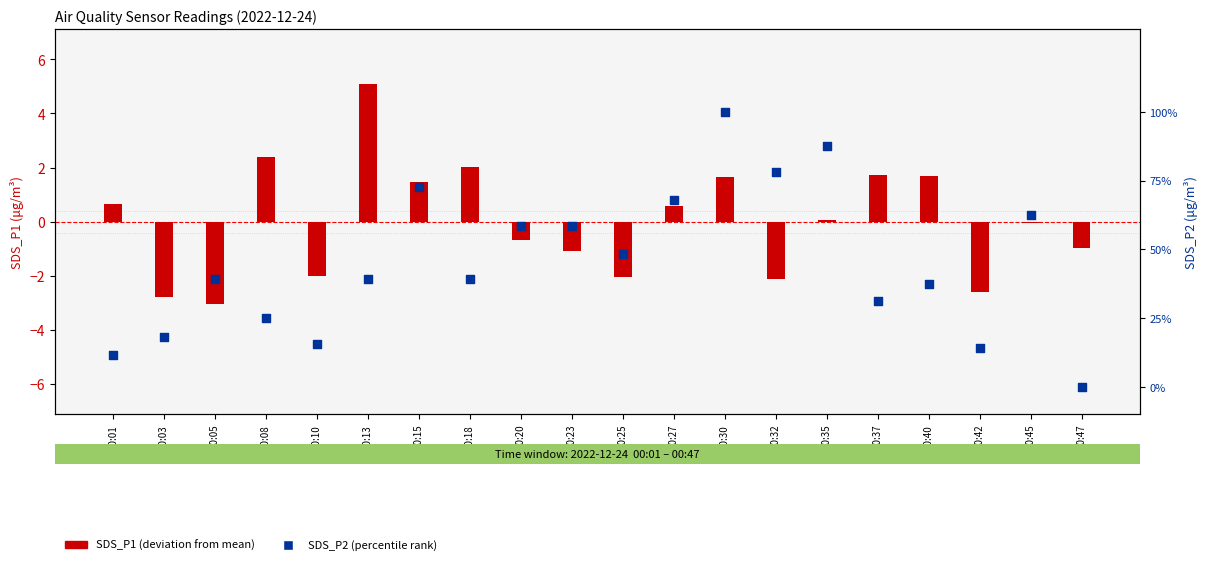

At which category is the sum across all series the highest?

00:13